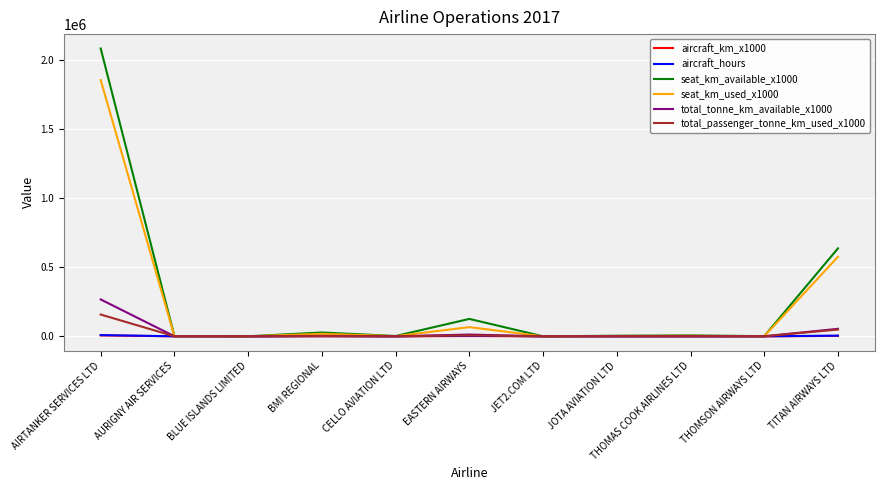

Read the seat_km_used_x1000 value at BLUE ISLANDS LIMITED.

82.0